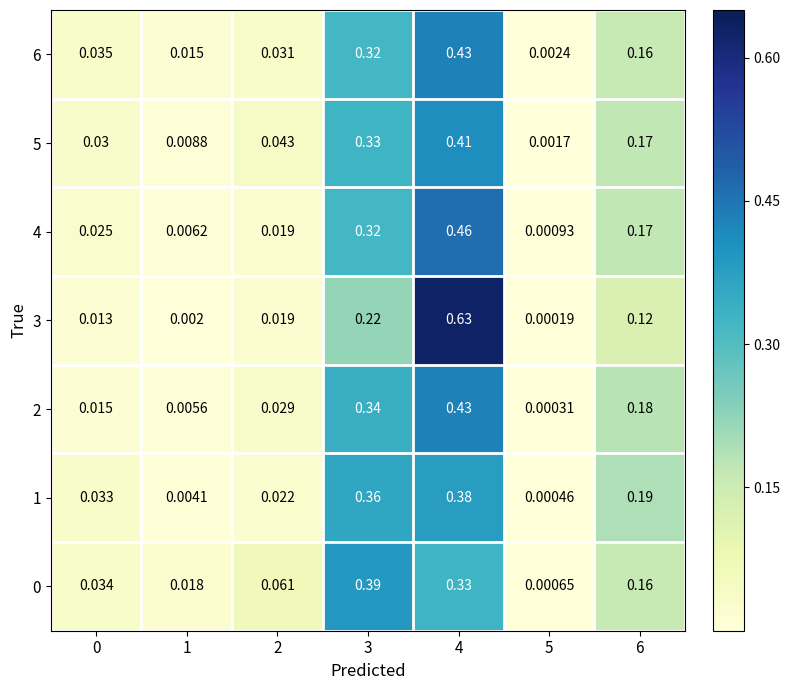

Which label corresponds to the largest value in the chart?

4